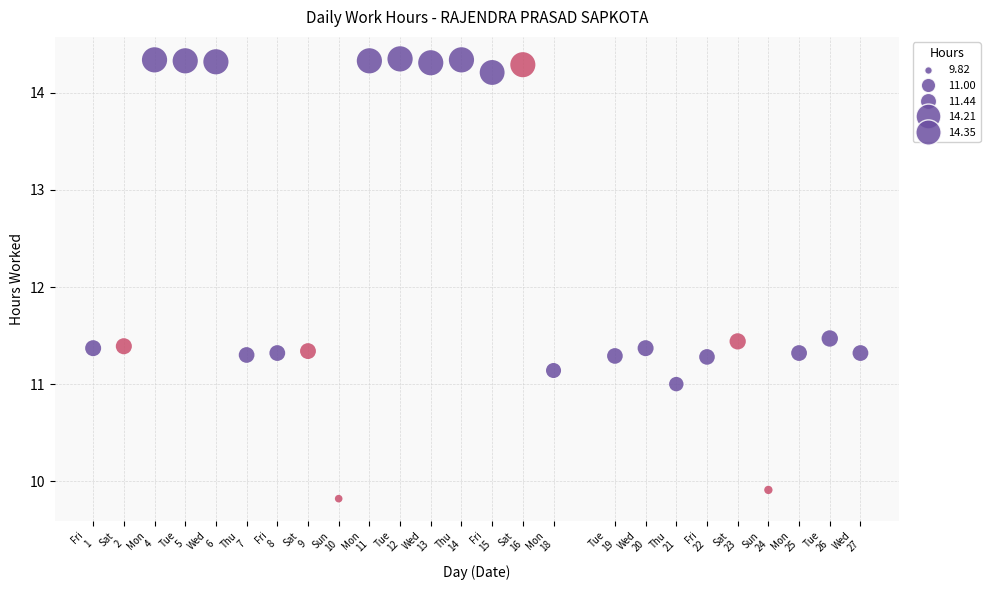

What is the range of Y values (max minus min)?

4.5